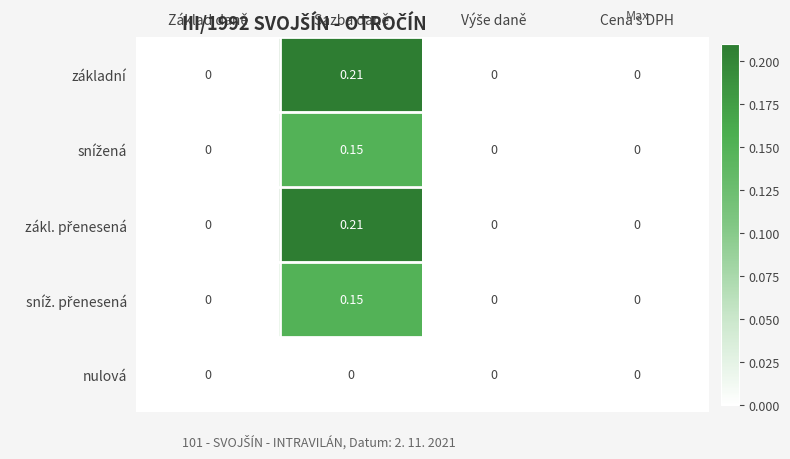

At which category is the sum across all series the highest?

Sazba daně